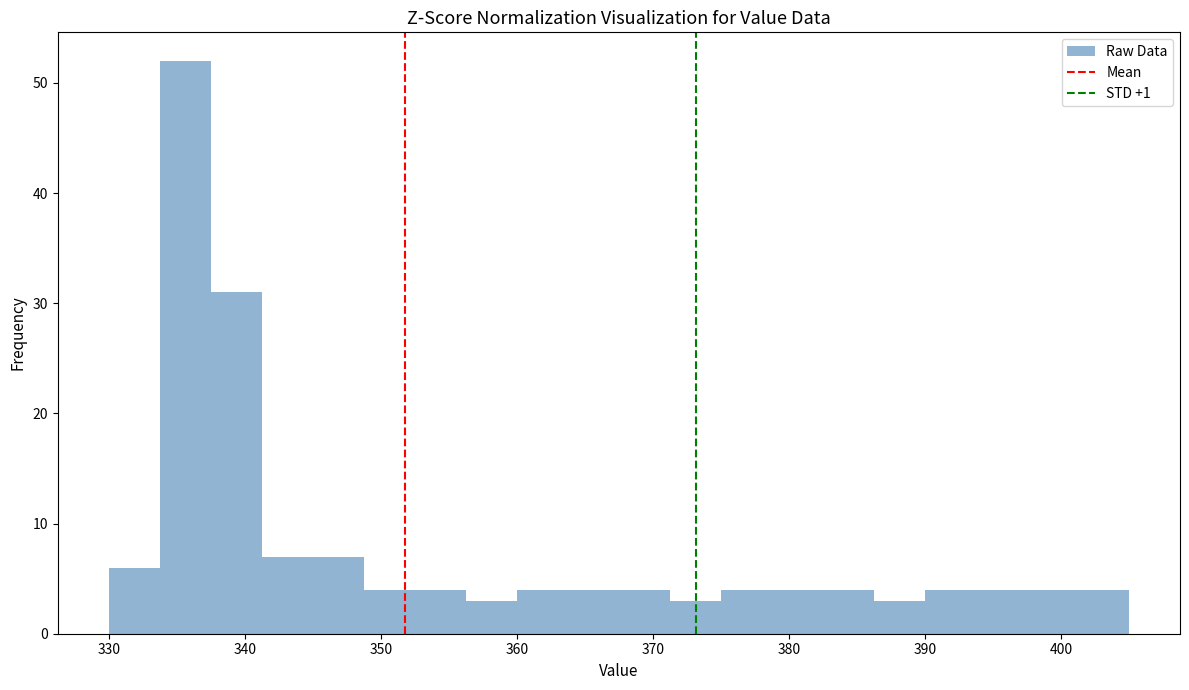

Read against the x-axis, roughly where is the centre of the tallest bar?

336